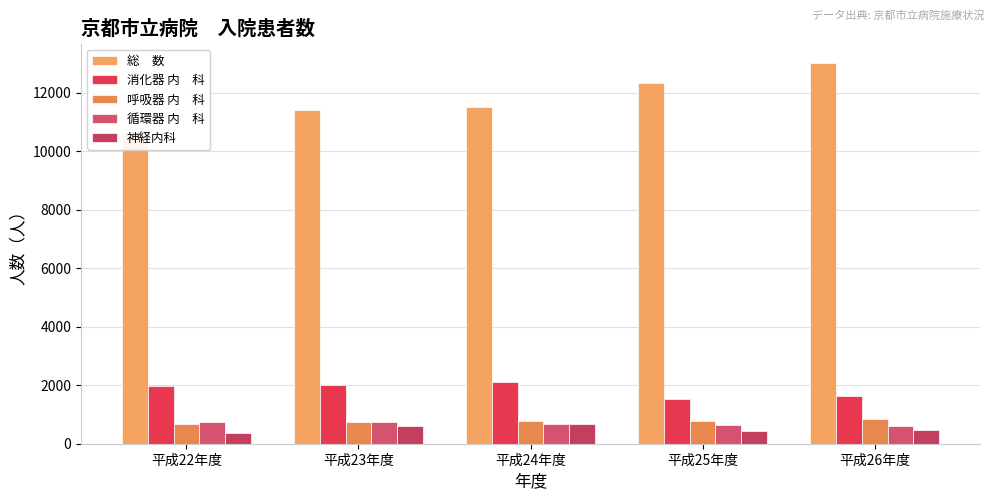

Reading left to right, what are all the values shown in this chart?

総　数: 平成22年度=10650	平成23年度=11414	平成24年度=11505	平成25年度=12347	平成26年度=13038
消化器 内　科: 平成22年度=1991	平成23年度=2021	平成24年度=2110	平成25年度=1532	平成26年度=1627
呼吸器 内　科: 平成22年度=684	平成23年度=753	平成24年度=763	平成25年度=763	平成26年度=862
循環器 内　科: 平成22年度=728	平成23年度=729	平成24年度=683	平成25年度=650	平成26年度=617
神経内科: 平成22年度=350	平成23年度=602	平成24年度=687	平成25年度=429	平成26年度=478